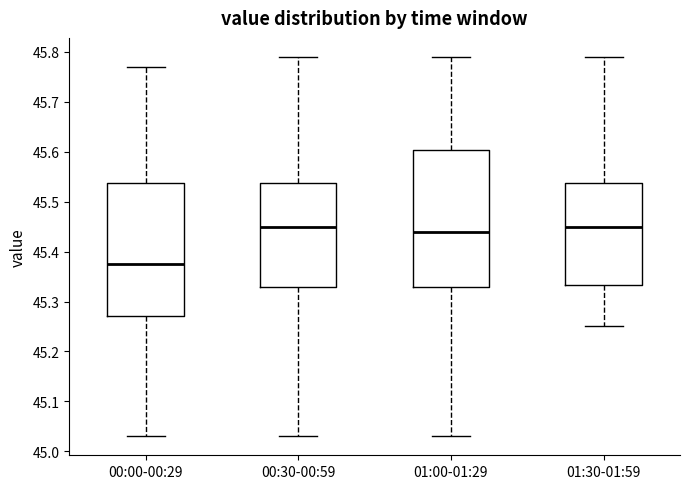

Reading left to right, read every box against the y-axis: the position of its median line, the range the box covers, and the ends of its whiskers. The values are not printed on the chart, so give them approximately, as read against the axis.

00:00-00:29: median 45.38, box 45.27 to 45.54, whiskers 45.03 to 45.77
00:30-00:59: median 45.45, box 45.33 to 45.54, whiskers 45.03 to 45.79
01:00-01:29: median 45.44, box 45.33 to 45.60, whiskers 45.03 to 45.79
01:30-01:59: median 45.45, box 45.33 to 45.54, whiskers 45.25 to 45.79